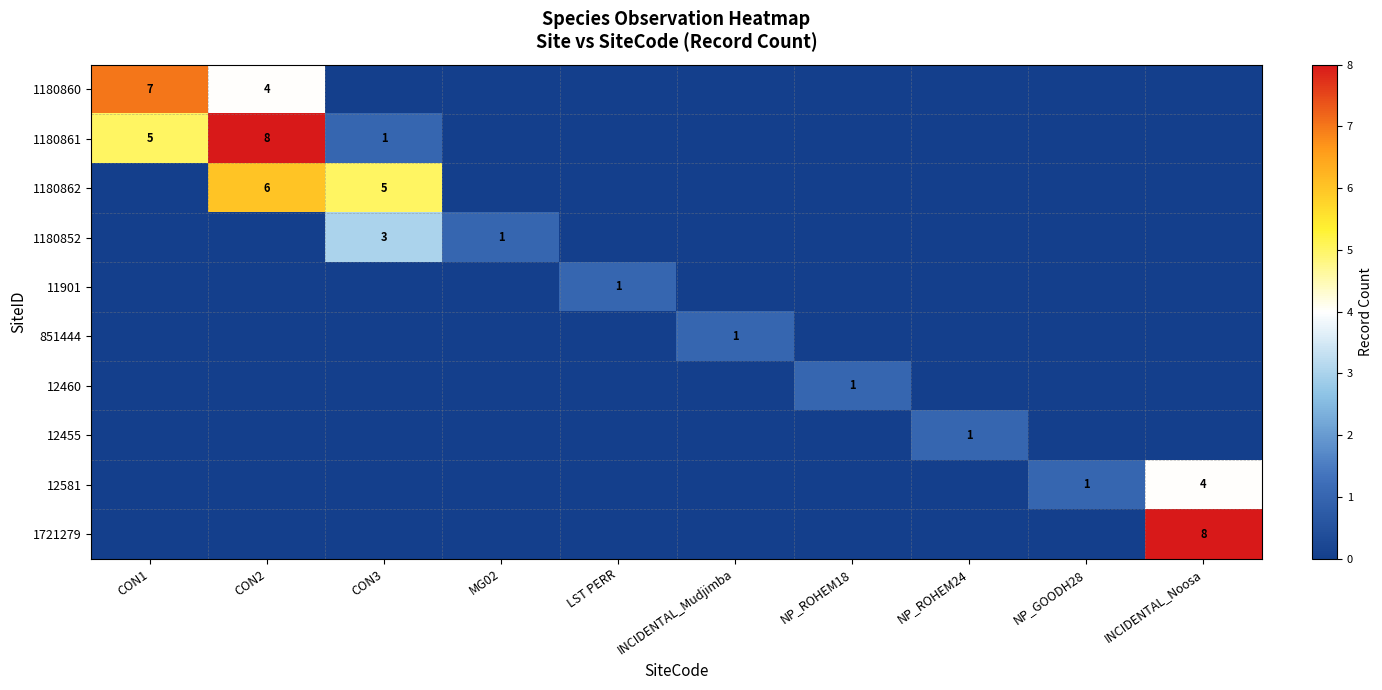

Is the value of 11901 at MG02 greater than the value of 1180852 at INCIDENTAL_Noosa?

No